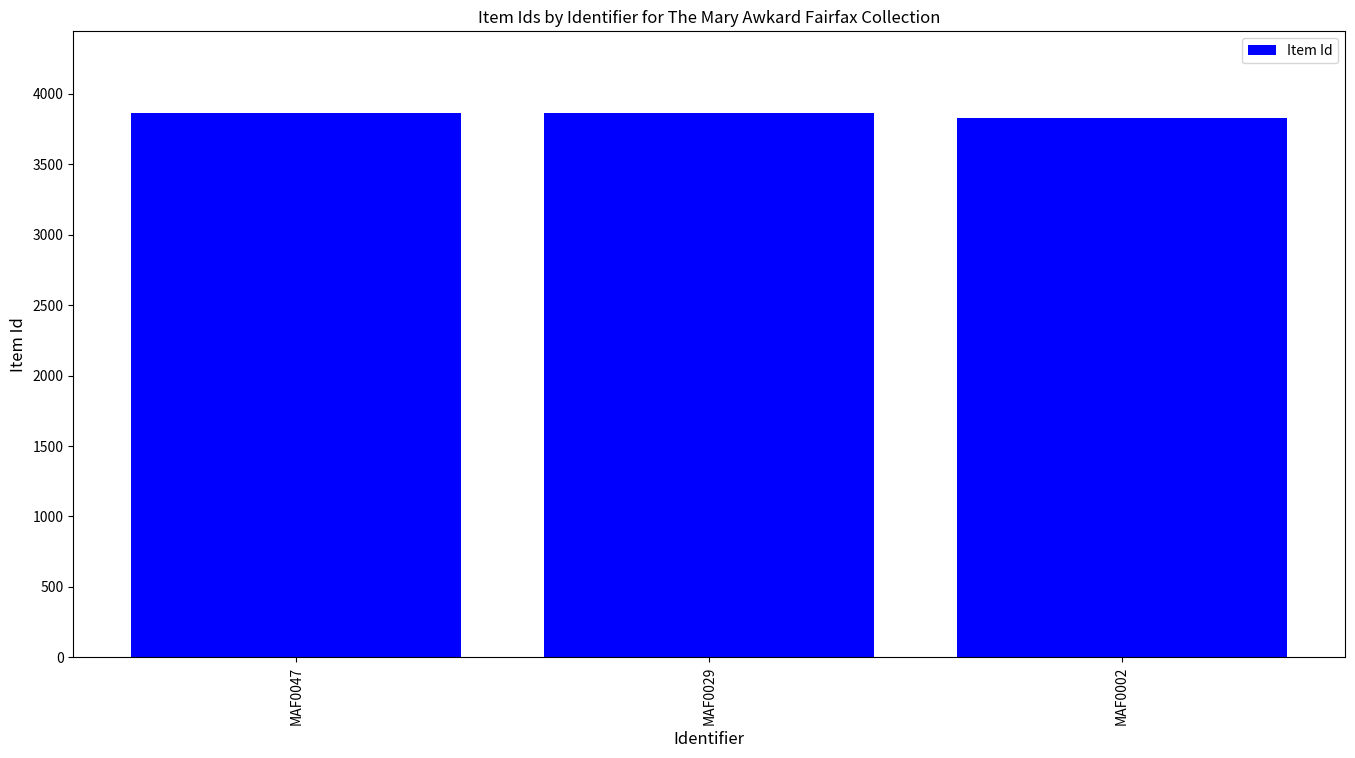

Is it true that the value at MAF0002 is 6383?

False